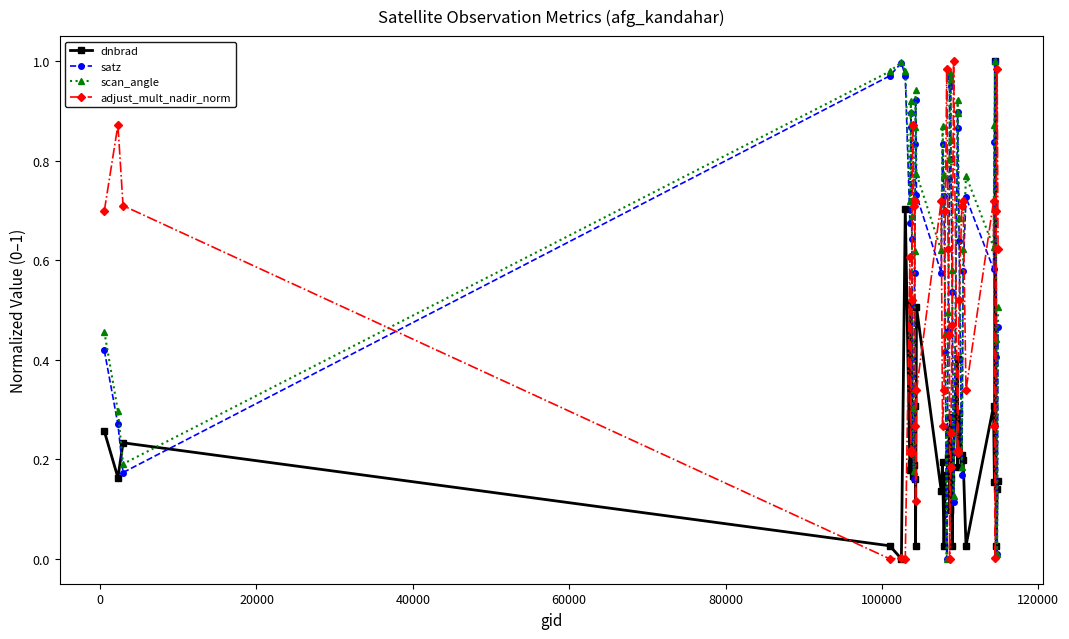

In satz, how many points are lower than both neighbors (excluding endpoints)?

9